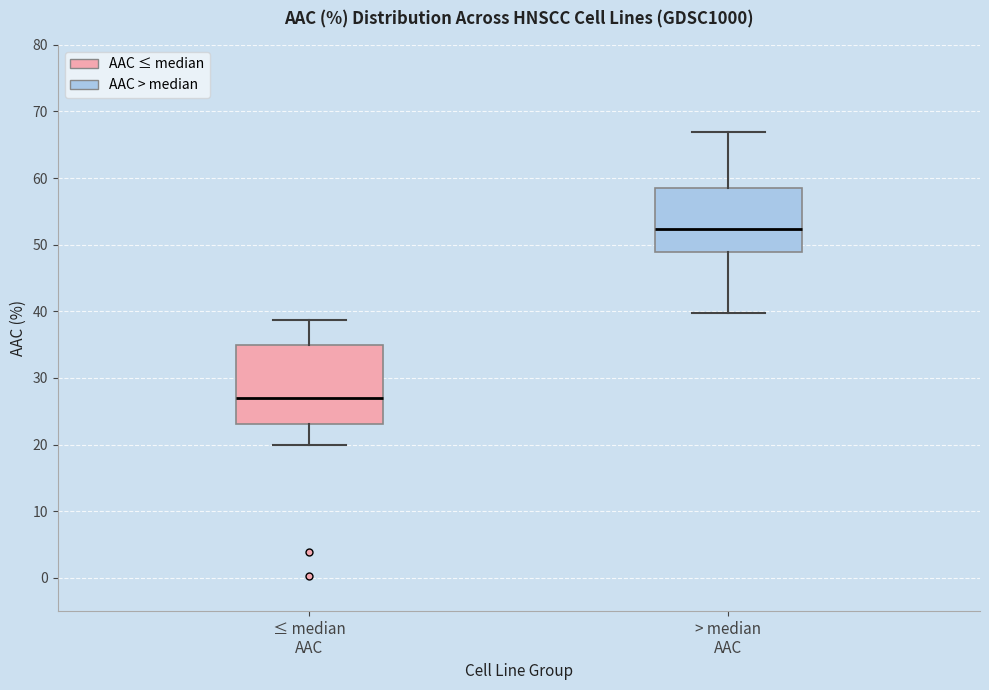

Reading left to right, transcribe this box plot: for each box, give where its median line is, the range the box spans, and where its two whiskers end, as read against the y-axis. The values are not printed on the chart, so give them approximately, as read against the axis.

≤ median AAC: median 27, box 23 to 35, whiskers 20 to 39
> median AAC: median 52, box 49 to 59, whiskers 40 to 67